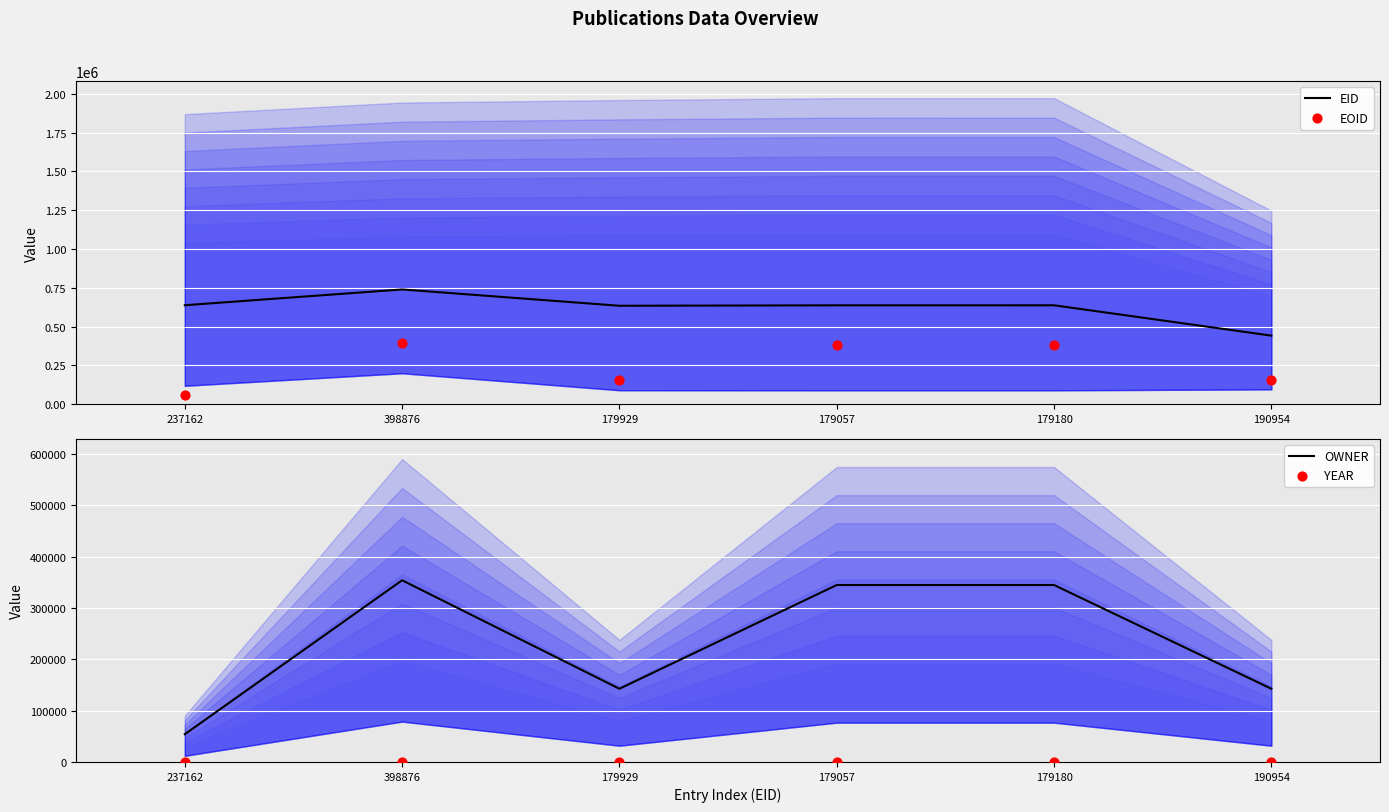

Which series contains the lowest Y value?

YEAR